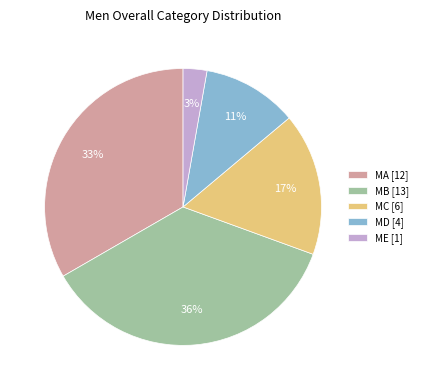

How many segments does this pie chart have?

5